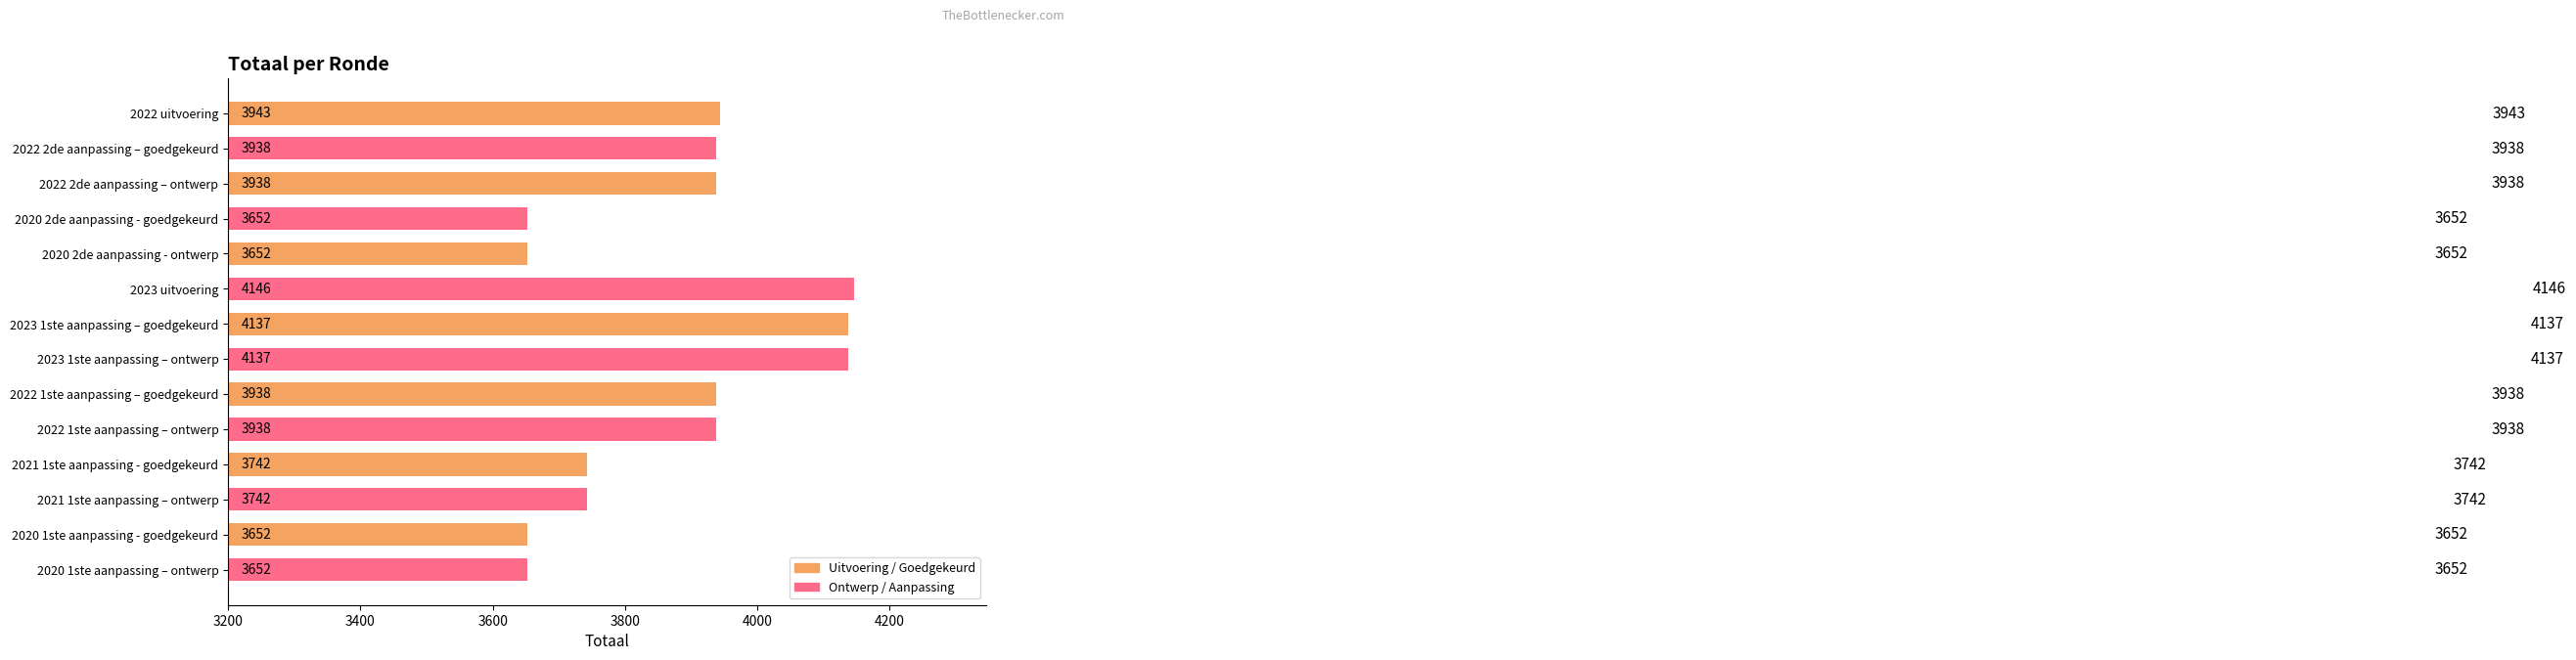

Reading top to bottom, what are all the values shown in this chart?

3943	3938	3938	3652	3652	4146	4137	4137	3938	3938	3742	3742	3652	3652